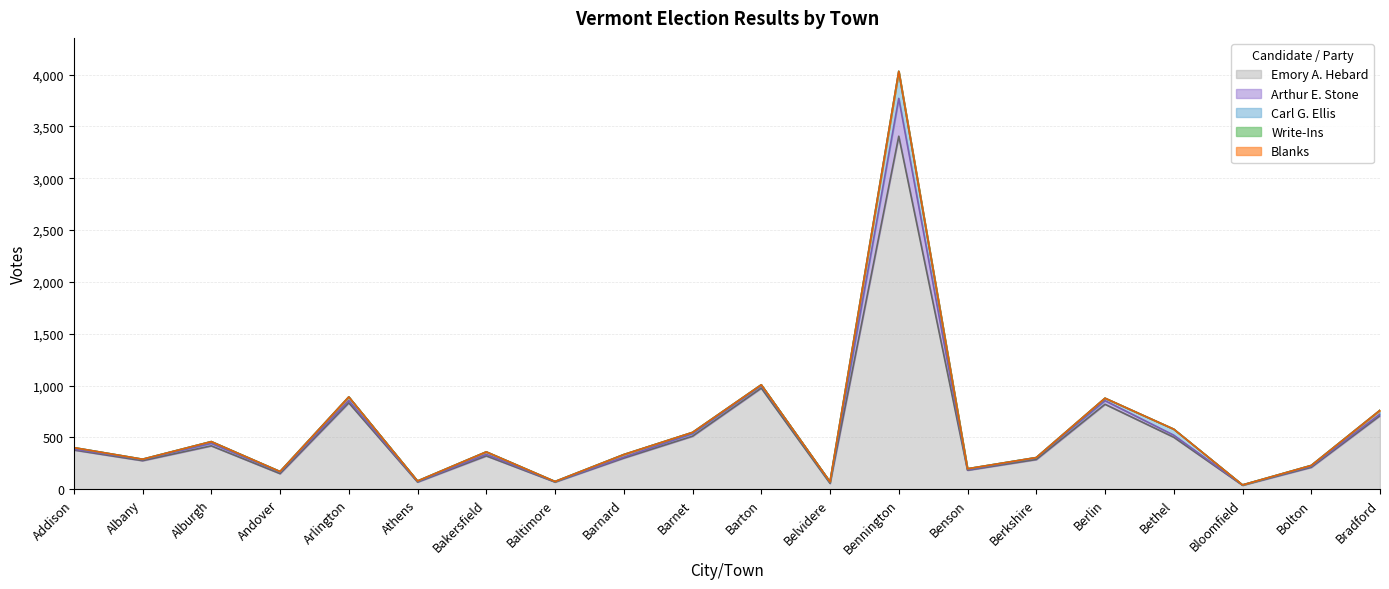

How many Write-Ins values are between 0 and 1?

20